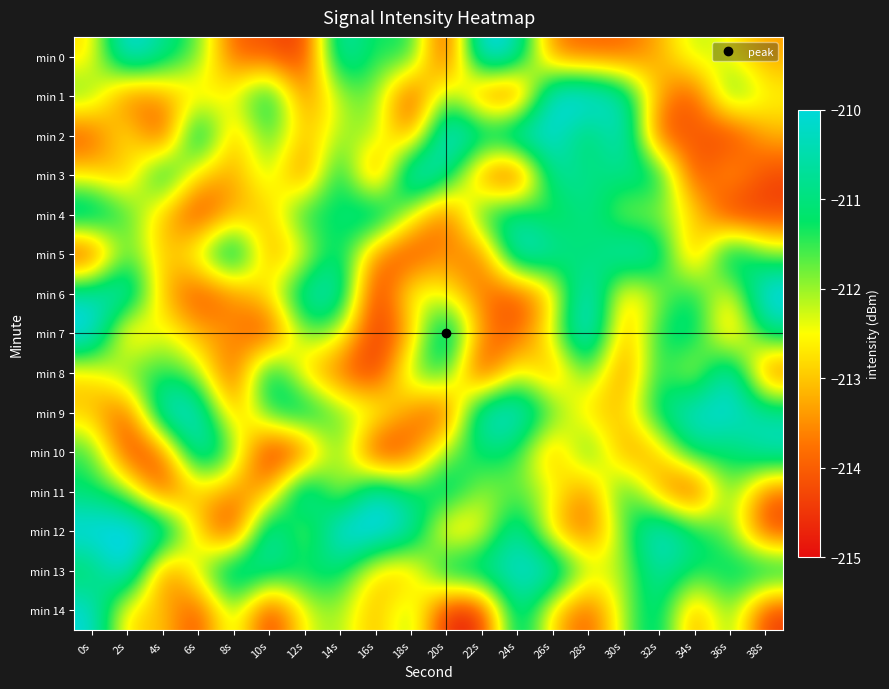

Reading left to right, transcribe all the data shown in this chart.

min 0: 0s=-212.9	2s=-209.6	4s=-210.8	6s=-211.6	8s=-214.1	10s=-214.1	12s=-214.7	14s=-210.1	16s=-211.6	18s=-211.0	20s=-214.9	22s=-209.5	24s=-210.3	26s=-213.8	28s=-214.0	30s=-214.0	32s=-213.3	34s=-212.0	36s=-212.5	38s=-213.3
min 1: 0s=-211.5	2s=-214.2	4s=-213.3	6s=-212.9	8s=-212.4	10s=-210.5	12s=-213.9	14s=-212.1	16s=-211.6	18s=-214.7	20s=-211.5	22s=-214.0	24s=-214.6	26s=-209.6	28s=-209.5	30s=-210.4	32s=-213.3	34s=-214.4	36s=-211.1	38s=-212.5
min 2: 0s=-214.3	2s=-212.2	4s=-214.8	6s=-209.8	8s=-213.5	10s=-211.2	12s=-213.2	14s=-212.0	16s=-211.9	18s=-213.9	20s=-209.5	22s=-210.6	24s=-209.6	26s=-209.9	28s=-211.6	30s=-209.7	32s=-214.5	34s=-213.9	36s=-214.7	38s=-213.1
min 3: 0s=-212.8	2s=-213.5	4s=-210.3	6s=-213.0	8s=-213.4	10s=-211.9	12s=-214.2	14s=-210.4	16s=-214.6	18s=-209.4	20s=-210.6	22s=-213.9	24s=-215.0	26s=-210.4	28s=-211.0	30s=-210.8	32s=-210.6	34s=-214.6	36s=-213.0	38s=-214.3
min 4: 0s=-210.1	2s=-211.4	4s=-213.1	6s=-214.6	8s=-213.2	10s=-213.1	12s=-210.8	14s=-211.4	16s=-209.9	18s=-212.3	20s=-214.3	22s=-210.9	24s=-210.7	26s=-211.8	28s=-210.6	30s=-212.2	32s=-212.0	34s=-212.6	36s=-214.9	38s=-214.4
min 5: 0s=-214.8	2s=-211.4	4s=-213.2	6s=-212.1	8s=-209.8	10s=-213.6	12s=-212.7	14s=-210.7	16s=-213.7	18s=-214.6	20s=-213.3	22s=-214.1	24s=-209.7	26s=-210.4	28s=-211.4	30s=-210.0	32s=-210.4	34s=-213.9	36s=-209.9	38s=-211.9
min 6: 0s=-210.4	2s=-209.9	4s=-213.2	6s=-214.4	8s=-213.7	10s=-212.6	12s=-210.3	14s=-210.1	16s=-215.0	18s=-212.1	20s=-212.6	22s=-213.7	24s=-214.3	26s=-213.1	28s=-209.6	30s=-213.2	32s=-212.0	34s=-211.0	36s=-212.9	38s=-209.5
min 7: 0s=-209.5	2s=-213.6	4s=-212.2	6s=-213.3	8s=-213.4	10s=-214.8	12s=-211.5	14s=-212.1	16s=-214.7	18s=-213.4	20s=-209.8	22s=-213.6	24s=-214.2	26s=-212.2	28s=-209.4	30s=-213.6	32s=-211.2	34s=-210.7	36s=-213.6	38s=-210.8
min 8: 0s=-212.9	2s=-211.4	4s=-211.4	6s=-211.9	8s=-214.5	10s=-210.2	12s=-213.2	14s=-213.9	16s=-214.8	18s=-211.6	20s=-211.1	22s=-214.9	24s=-212.1	26s=-213.7	28s=-211.3	30s=-214.0	32s=-211.1	34s=-212.8	36s=-209.7	38s=-214.2
min 9: 0s=-213.1	2s=-214.4	4s=-209.7	6s=-210.0	8s=-213.5	10s=-211.2	12s=-210.3	14s=-211.8	16s=-212.0	18s=-213.6	20s=-214.5	22s=-209.9	24s=-209.9	26s=-211.4	28s=-213.1	30s=-213.0	32s=-210.9	34s=-209.9	36s=-209.9	38s=-210.6
min 10: 0s=-211.3	2s=-214.5	4s=-214.1	6s=-209.9	8s=-211.5	10s=-214.9	12s=-214.4	14s=-211.2	16s=-215.0	18s=-214.1	20s=-211.9	22s=-211.1	24s=-211.3	26s=-213.7	28s=-210.9	30s=-213.6	32s=-213.1	34s=-210.7	36s=-211.3	38s=-210.2
min 11: 0s=-211.3	2s=-211.8	4s=-214.5	6s=-212.9	8s=-213.5	10s=-213.6	12s=-209.5	14s=-212.8	16s=-209.9	18s=-211.4	20s=-210.5	22s=-212.1	24s=-211.7	26s=-212.2	28s=-213.9	30s=-210.9	32s=-213.4	34s=-214.9	36s=-211.3	38s=-214.0
min 12: 0s=-209.6	2s=-209.6	4s=-209.8	6s=-212.9	8s=-214.9	10s=-209.7	12s=-212.6	14s=-209.5	16s=-209.5	18s=-210.1	20s=-213.3	22s=-212.8	24s=-210.1	26s=-213.2	28s=-214.0	30s=-211.8	32s=-209.7	34s=-211.0	36s=-211.8	38s=-214.4
min 13: 0s=-211.5	2s=-209.4	4s=-214.2	6s=-212.0	8s=-210.0	10s=-210.8	12s=-211.0	14s=-211.0	16s=-213.0	18s=-213.3	20s=-210.4	22s=-210.4	24s=-210.1	26s=-209.8	28s=-212.1	30s=-212.1	32s=-210.4	34s=-211.3	36s=-211.0	38s=-210.5
min 14: 0s=-209.9	2s=-213.1	4s=-212.9	6s=-214.5	8s=-211.7	10s=-214.8	12s=-212.3	14s=-211.9	16s=-213.4	18s=-211.6	20s=-214.8	22s=-214.8	24s=-210.3	26s=-212.9	28s=-214.3	30s=-212.0	32s=-210.6	34s=-213.8	36s=-211.4	38s=-214.5